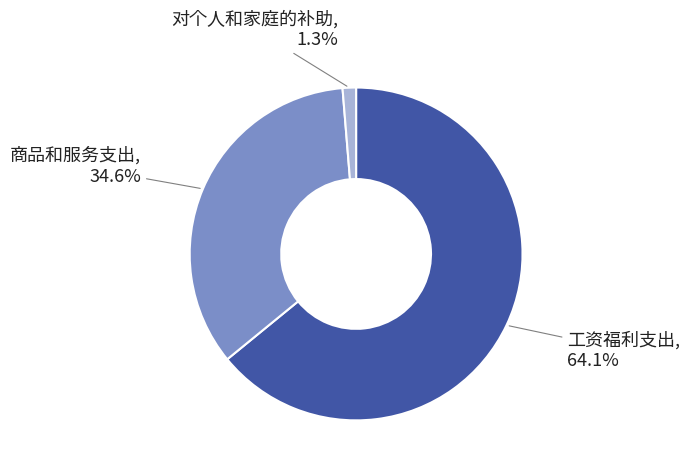

Count the number of slices in the pie.

3